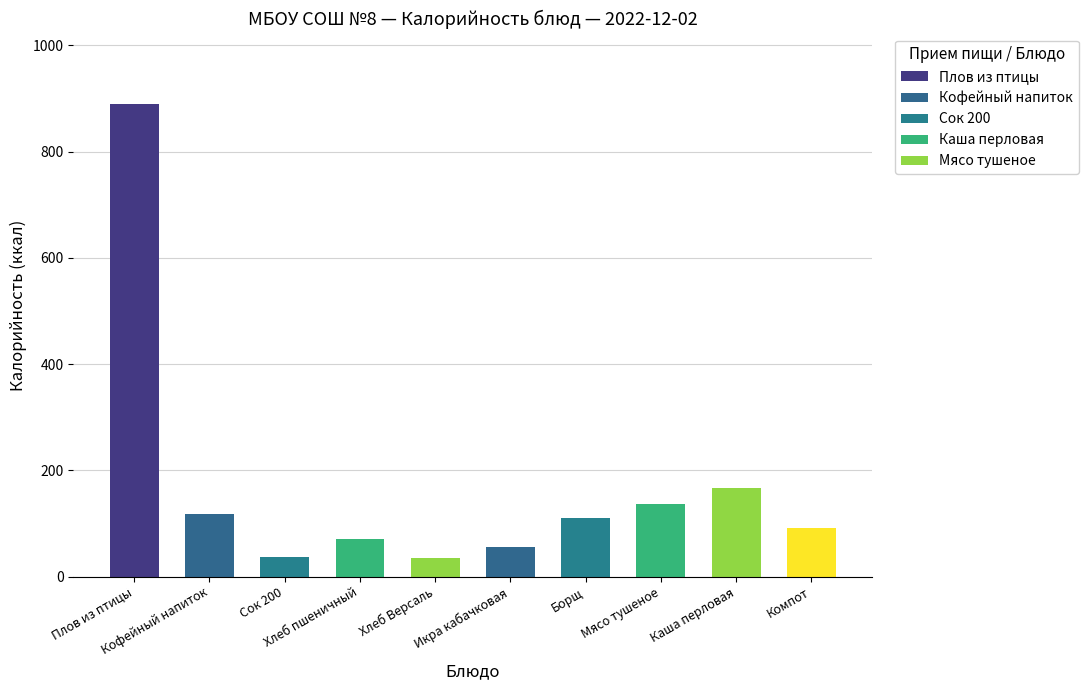

What is the average value?

171